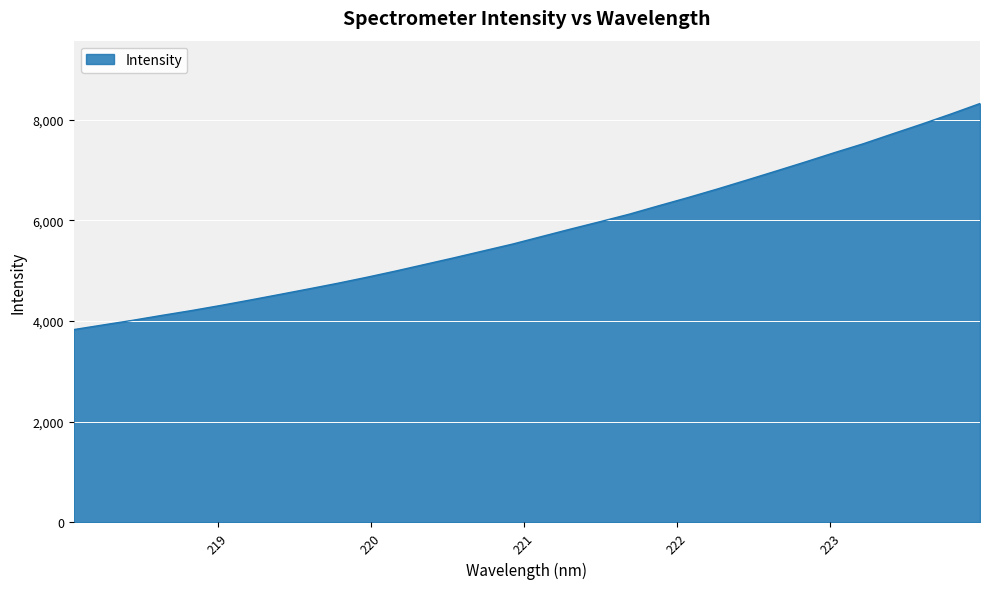

What is the smallest value displayed?

3829.7